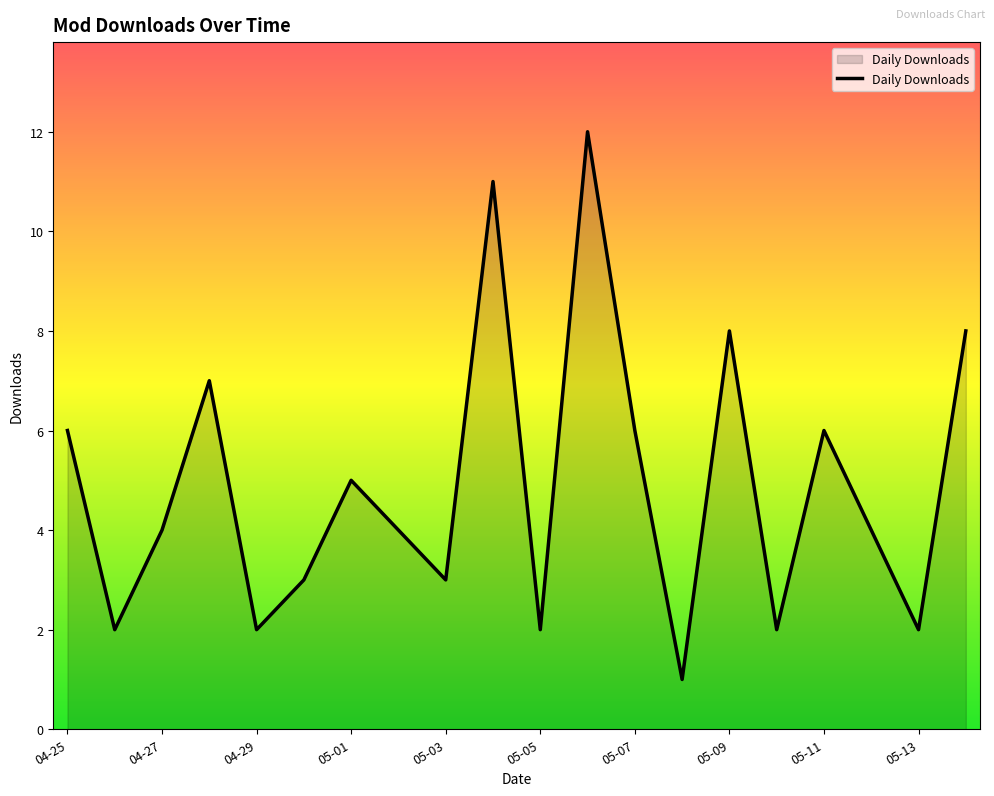

What is the average value?

5